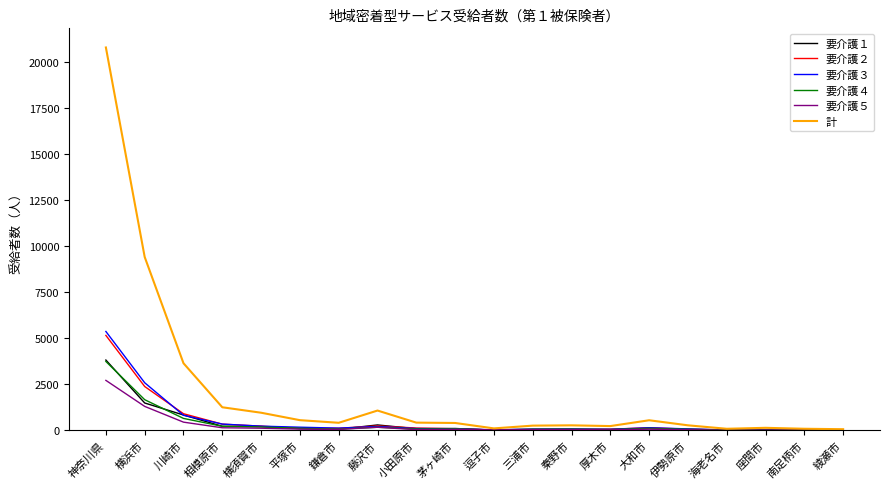

Which series has the largest range (max minus min)?

計